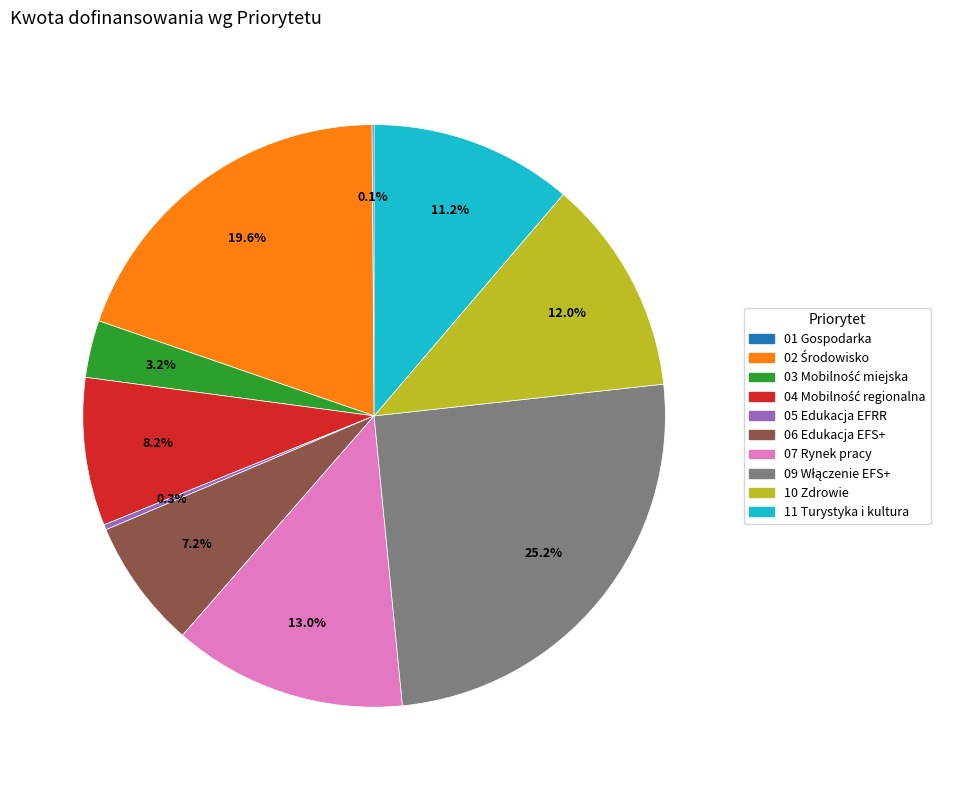

Does 07 Rynek pracy account for over 50% of the chart?

No